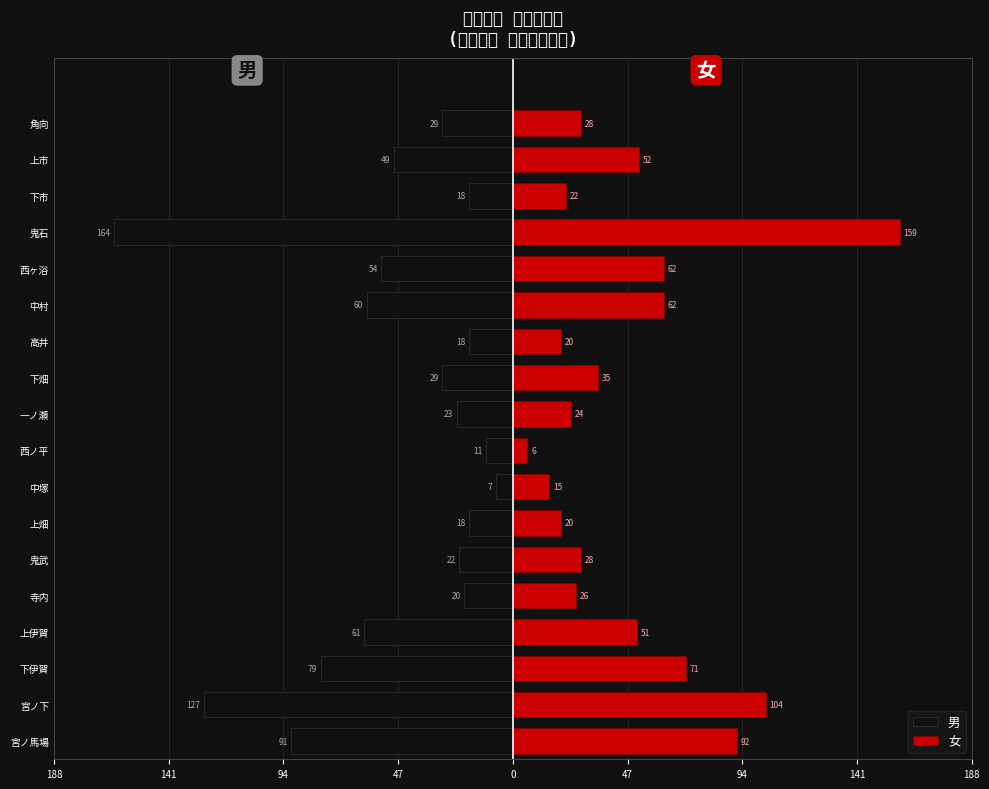

Does the chart contain stacked bars?

No